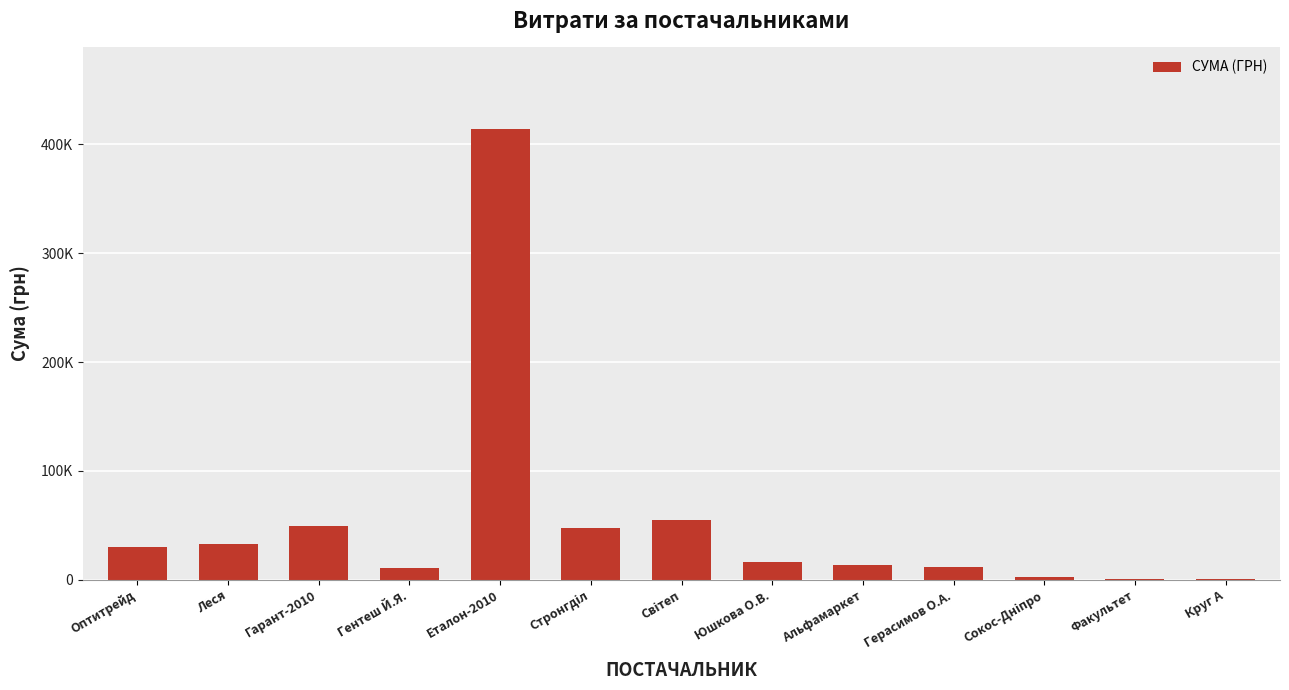

Rank the categories by value from highest to lowest.

Еталон-2010, Світеп, Гарант-2010, Стронгділ, Леся, Оптитрейд, Юшкова О.В., Альфамаркет, Герасимов О.А., Гентеш Й.Я., Сокос-Дніпро, Круг А, Факультет